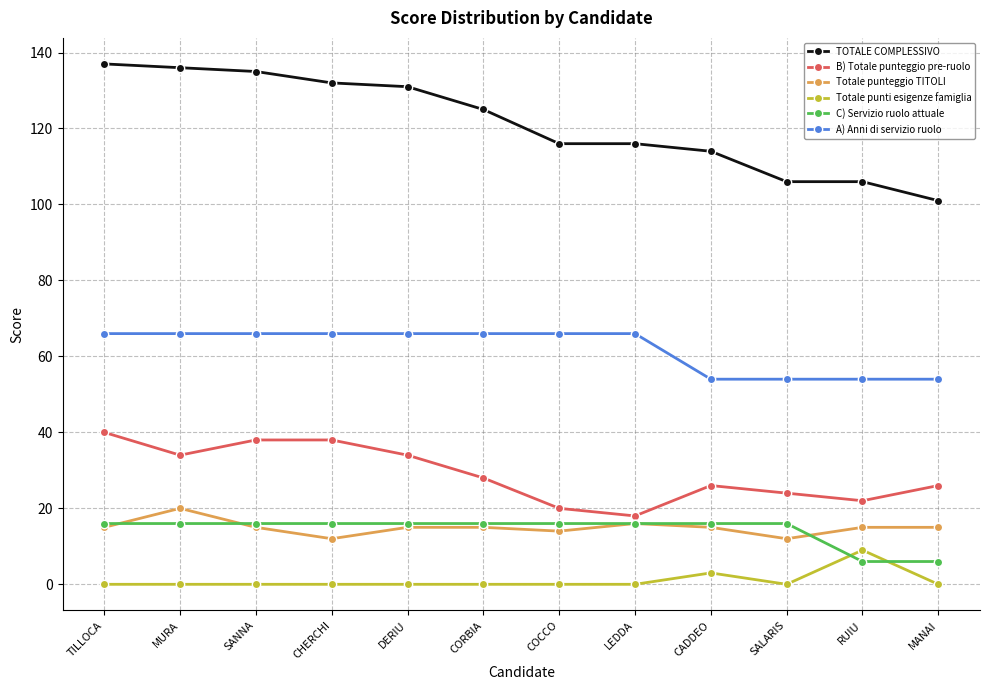

Is the value of Totale punteggio TITOLI at SALARIS greater than the value of C) Servizio ruolo attuale at CADDEO?

No